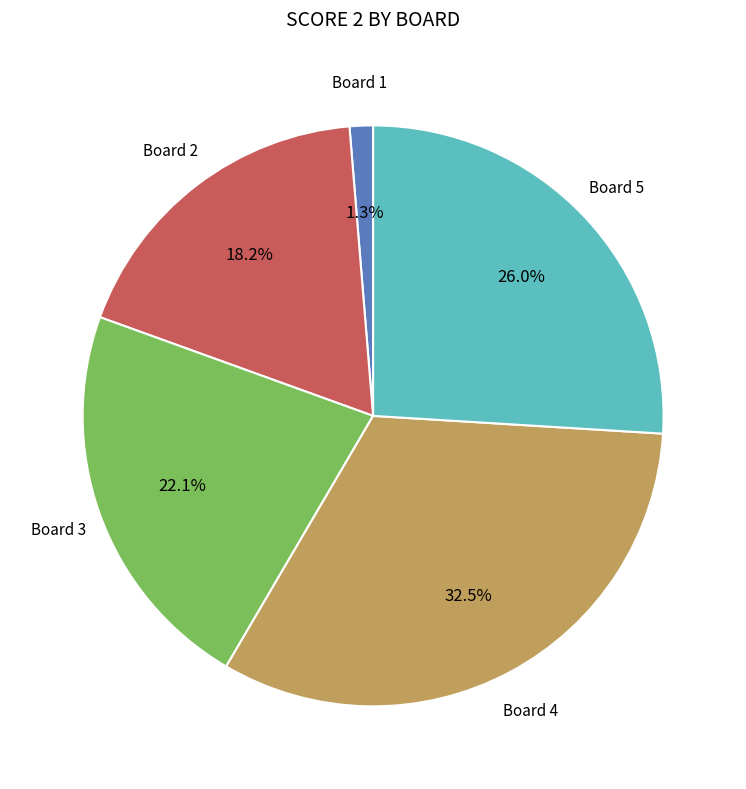

Is there a majority slice in this chart?

No